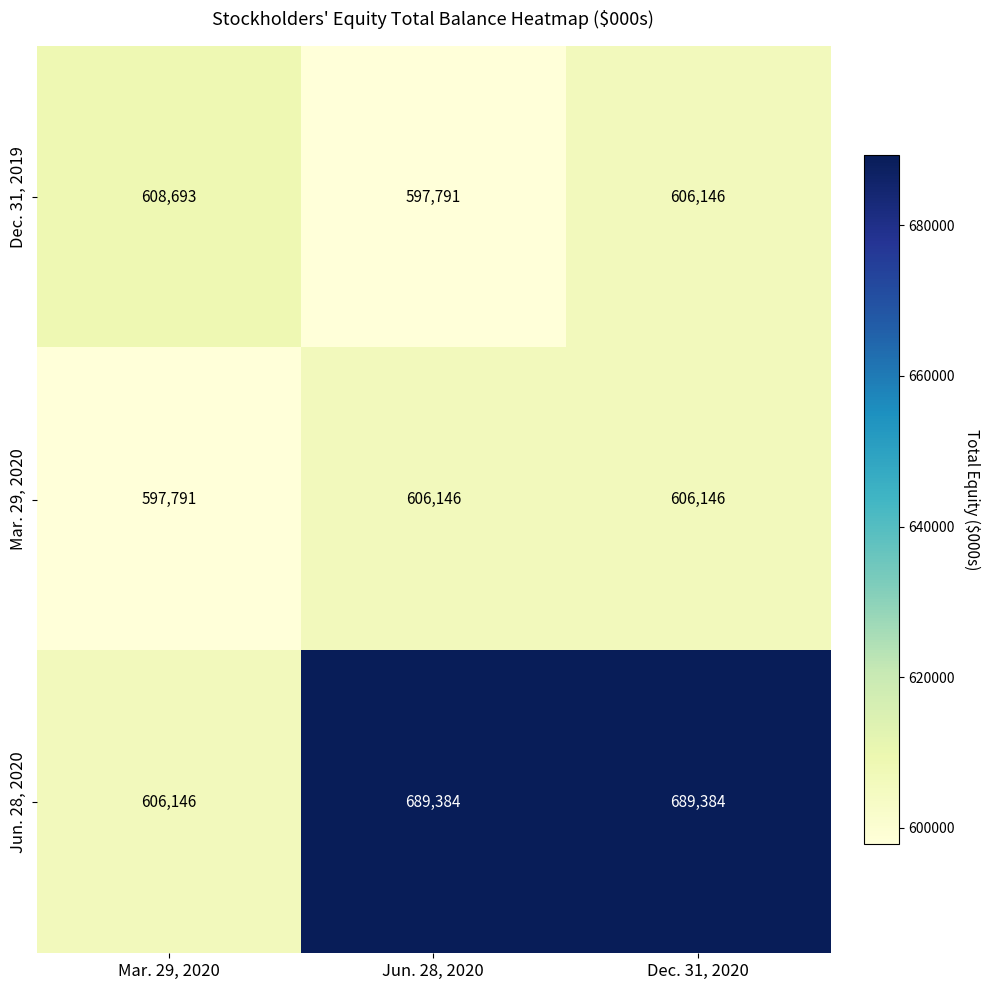

Count the number of categories in the chart.

3